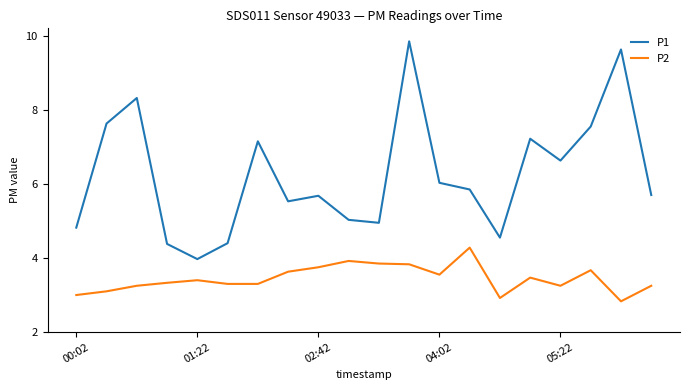

True or false: P1 and P2 intersect in this chart.

False